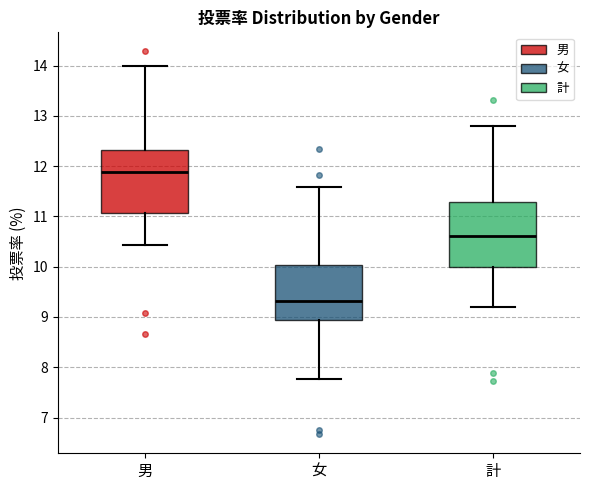

Where does the lower whisker of the box for 計 end on the y-axis? The values are not printed on the chart, so give them approximately, as read against the axis.

9.2